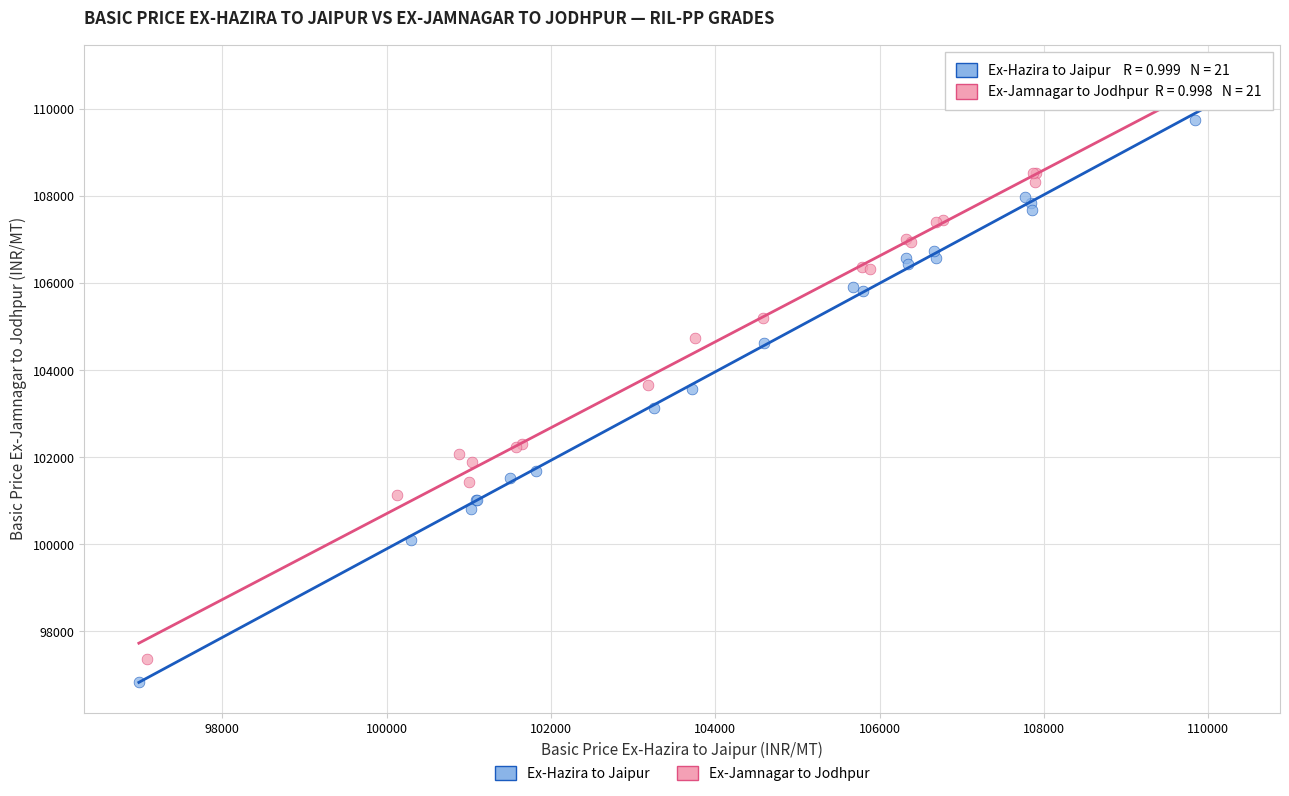

Which series reaches the maximum Y coordinate?

Ex-Jamnagar to Jodhpur